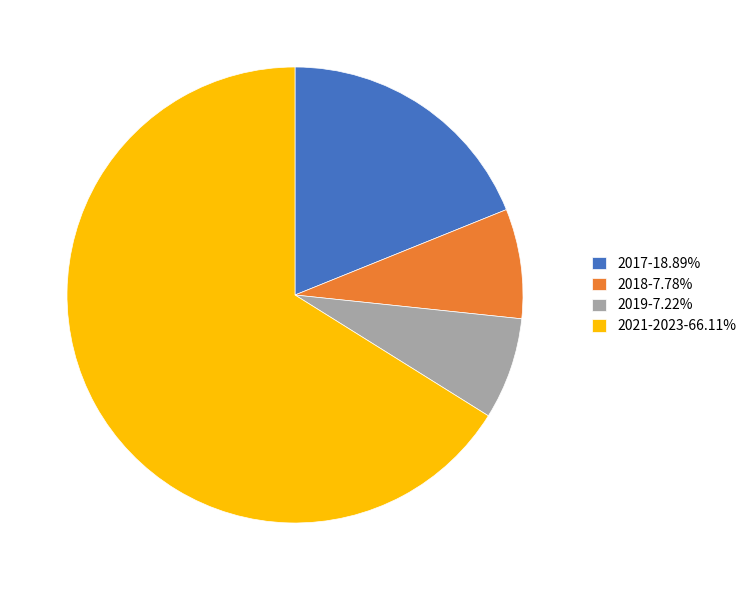

Does 2019-7.22% account for over 50% of the chart?

No